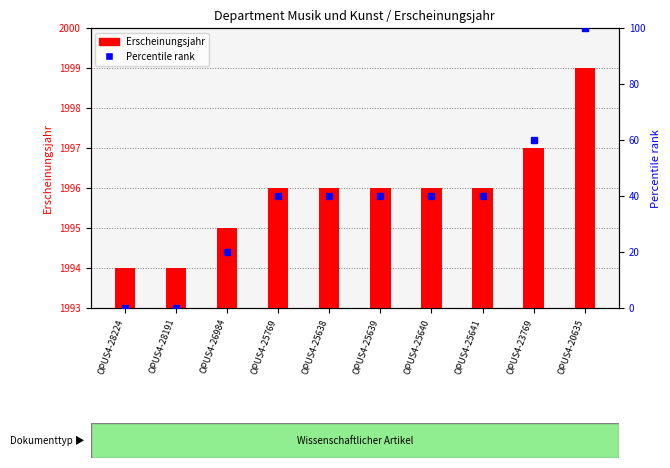

Count the number of data series in this chart.

2